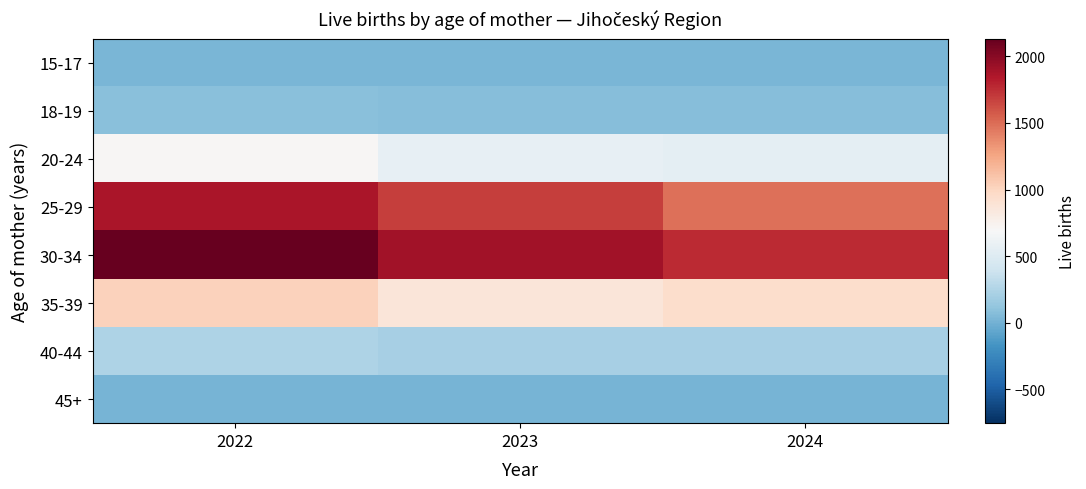

Which has a higher value, 2023 or 2024?

2024